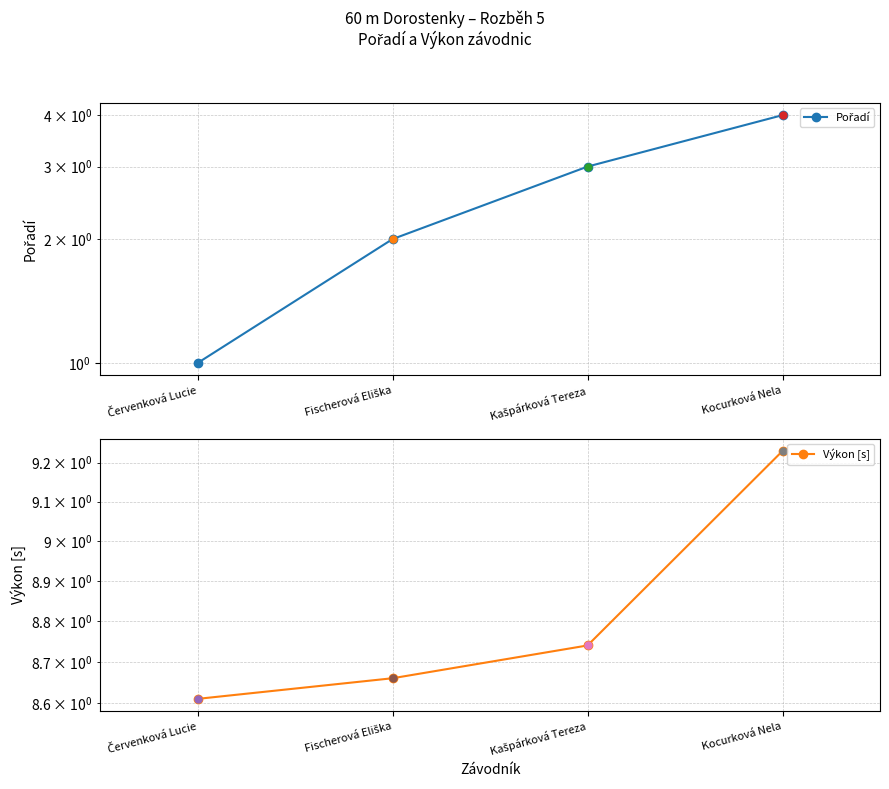

What are all the series names shown in the legend?

Pořadí, Výkon [s]